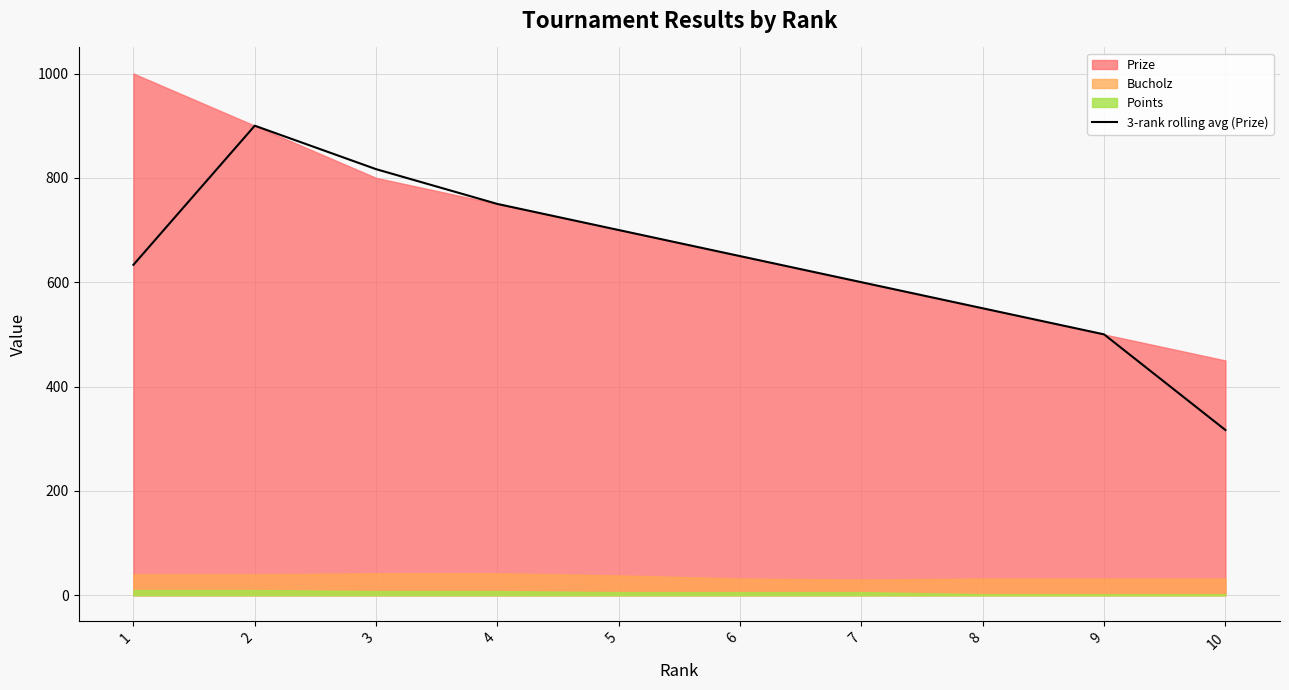

What value does the data have at 9?

500.0